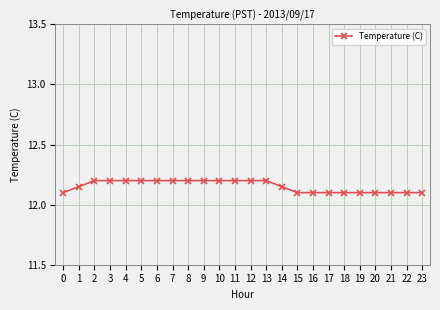

What is the sum of the values at 7 and 1?

24.4